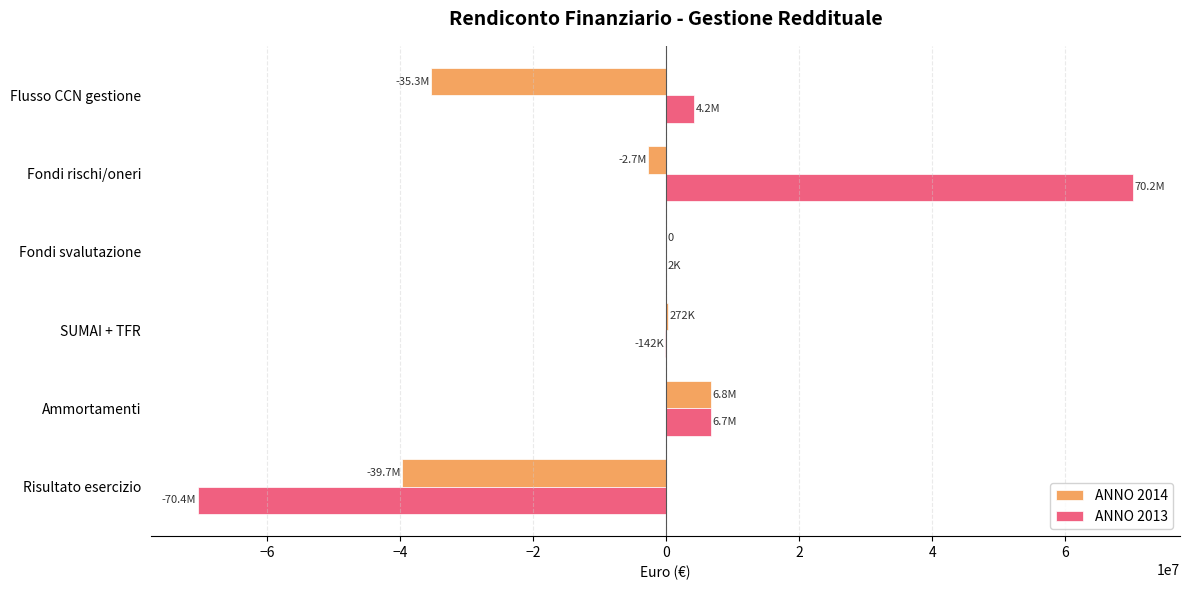

What is the total value across all series at Flusso CCN gestione?

-31149432.8